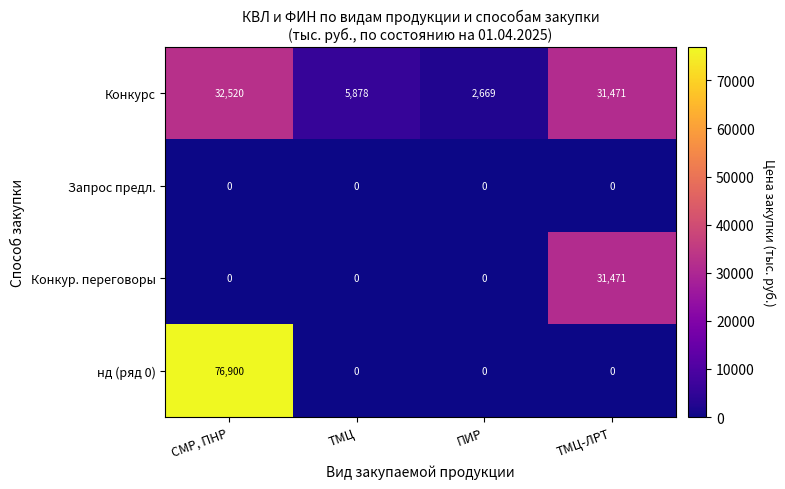

How many нд (ряд 0) values are between 0 and 76900?

4